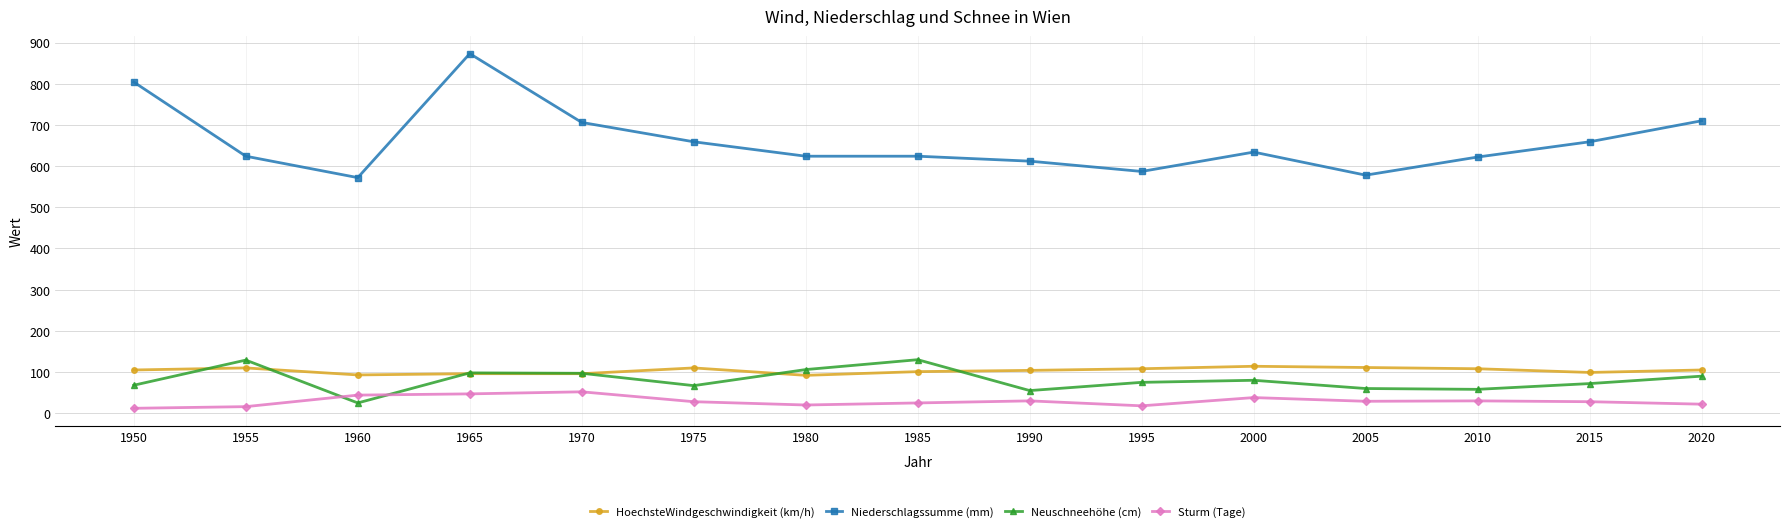

What are all the series names shown in the legend?

HoechsteWindgeschwindigkeit (km/h), Niederschlagssumme (mm), Neuschneehöhe (cm), Sturm (Tage)